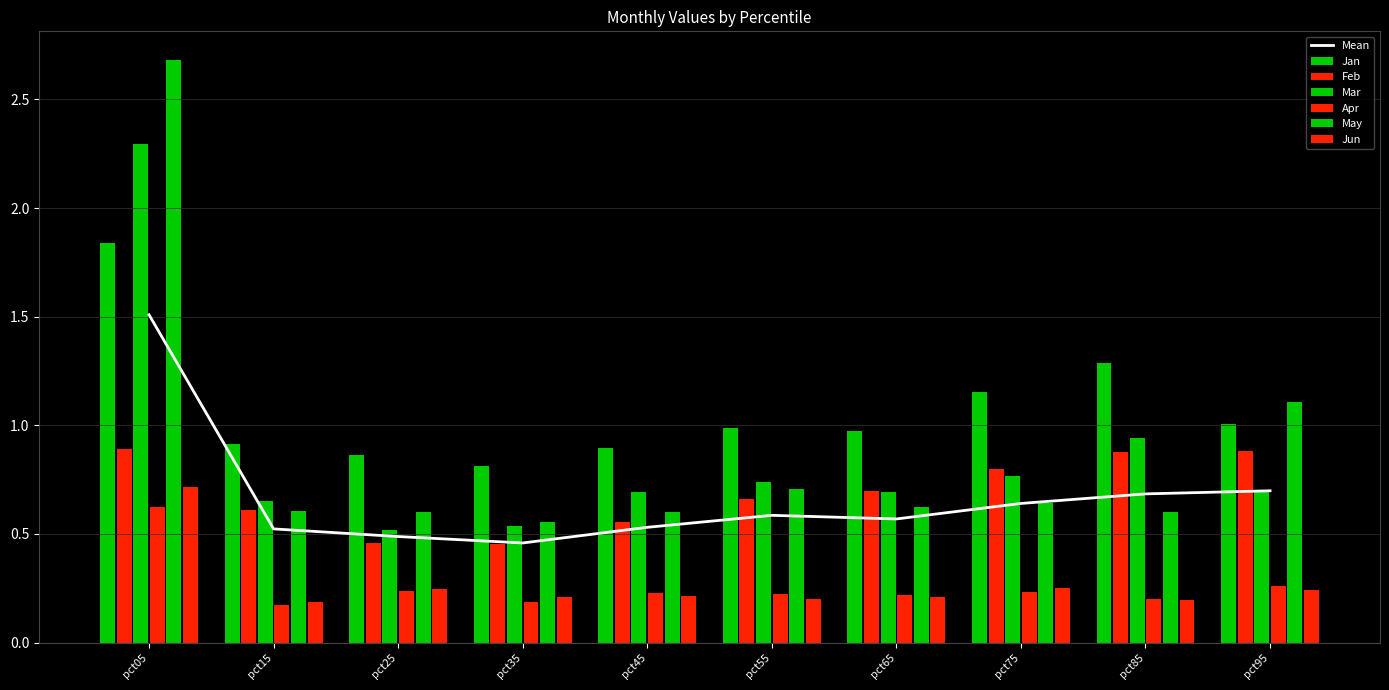

At how many categories does at least one series exceed 0?

10